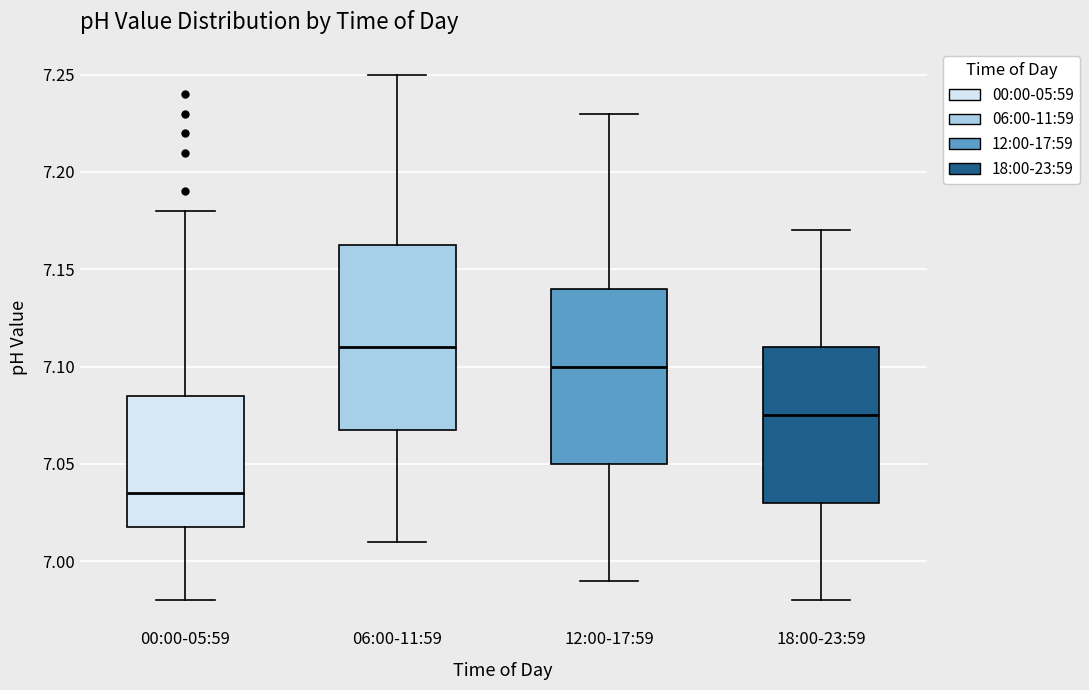

Reading left to right, read every box against the y-axis: the position of its median line, the range the box covers, and the ends of its whiskers. The values are not printed on the chart, so give them approximately, as read against the axis.

00:00-05:59: median 7.035, box 7.020 to 7.085, whiskers 6.980 to 7.180
06:00-11:59: median 7.110, box 7.070 to 7.165, whiskers 7.010 to 7.250
12:00-17:59: median 7.100, box 7.050 to 7.140, whiskers 6.990 to 7.230
18:00-23:59: median 7.075, box 7.030 to 7.110, whiskers 6.980 to 7.170